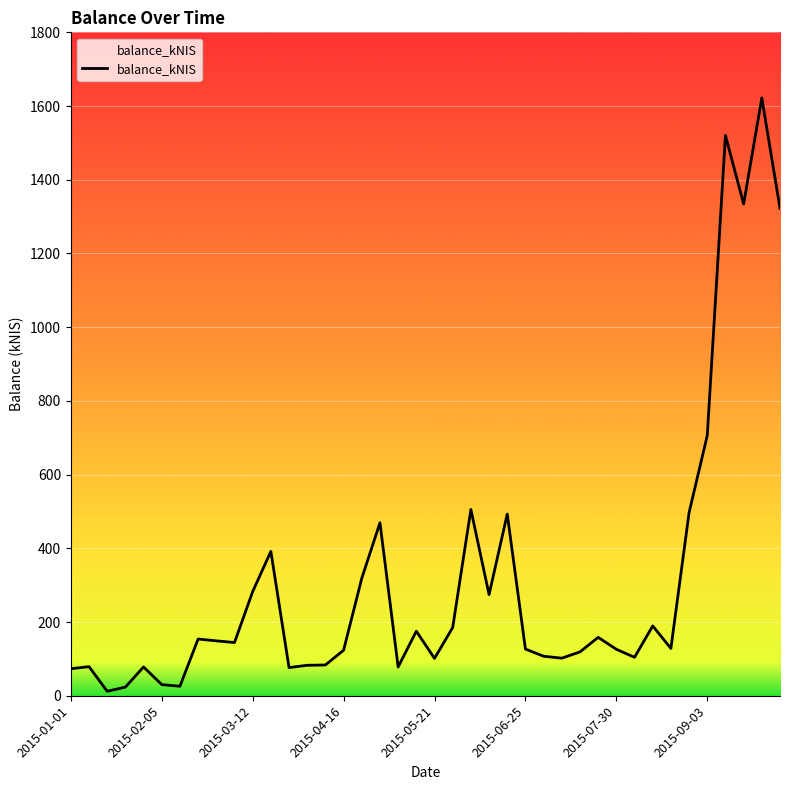

Where is the data nearest to the value 817?

2015-09-03